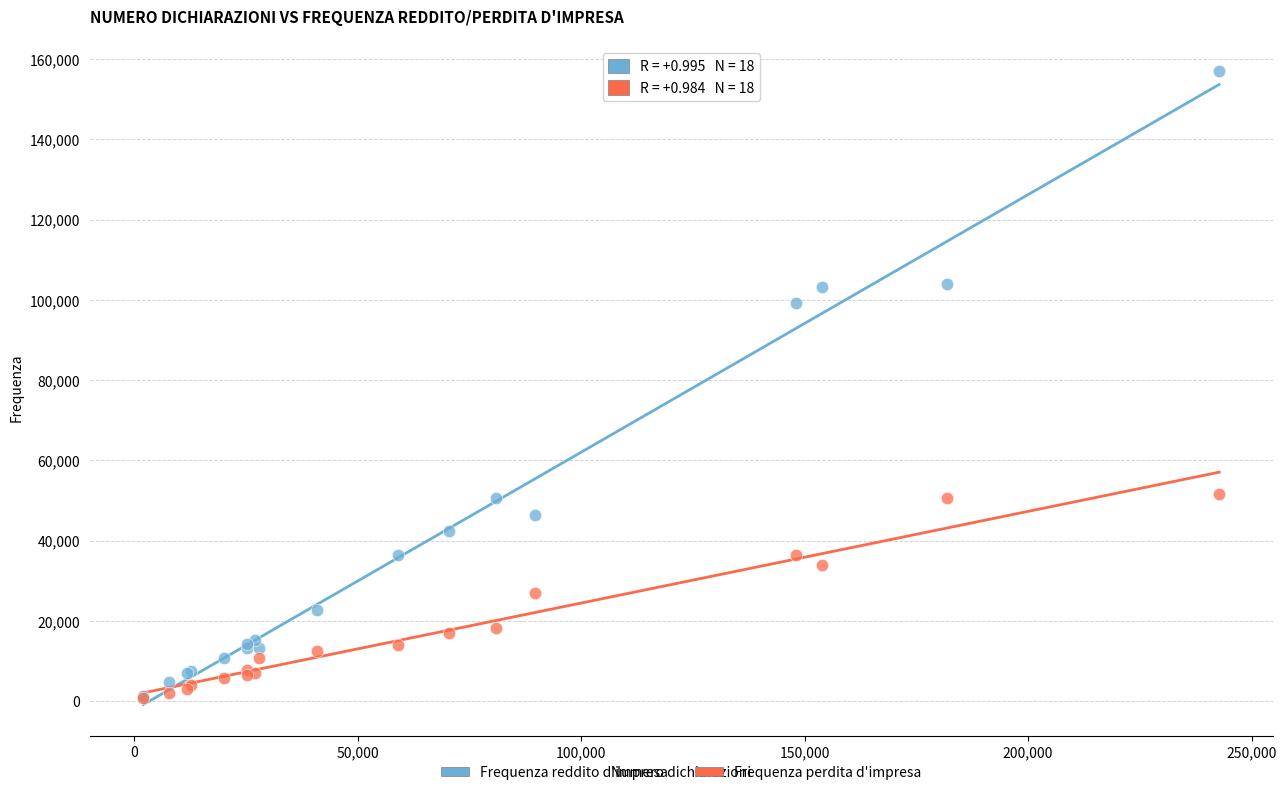

In the Frequenza reddito d'impresa series, what Y value is closest to 79121?

99301